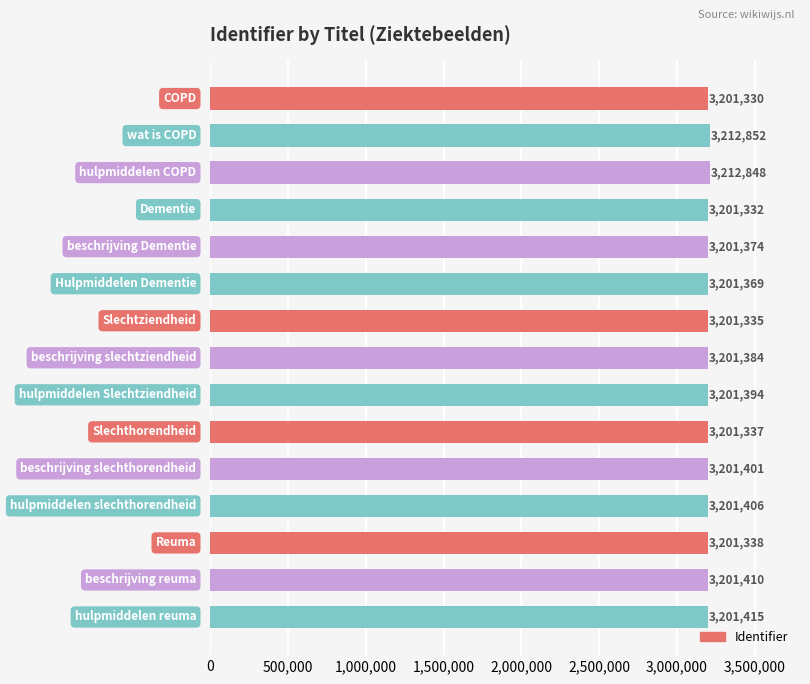

What is the value of the 11th bar from the top?

3201401